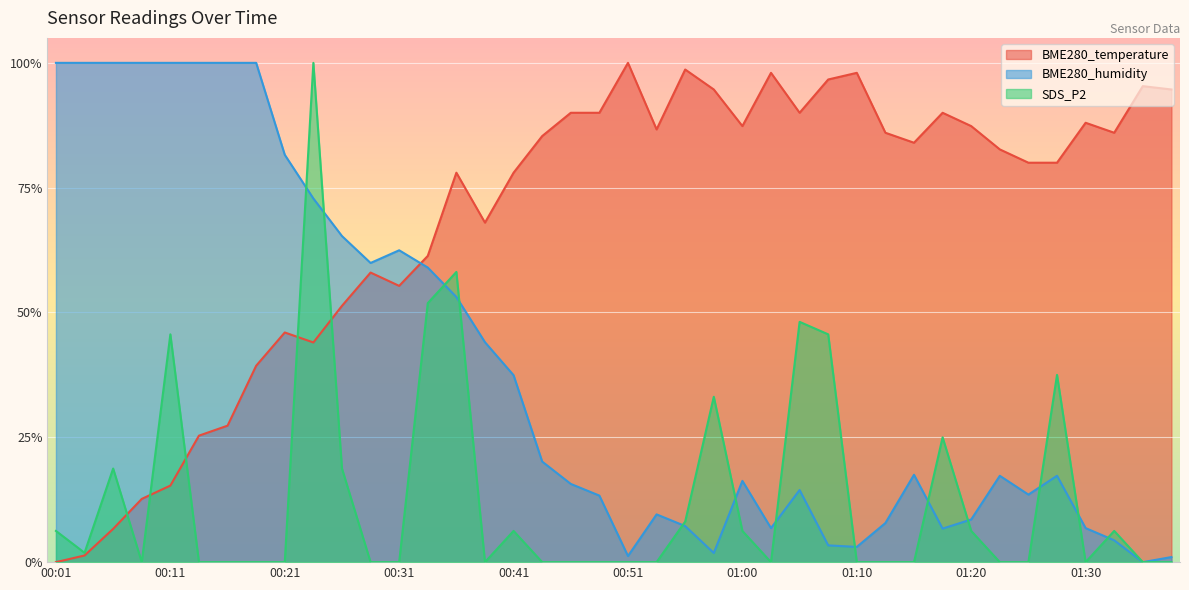

What position from the right is 01:25?

6